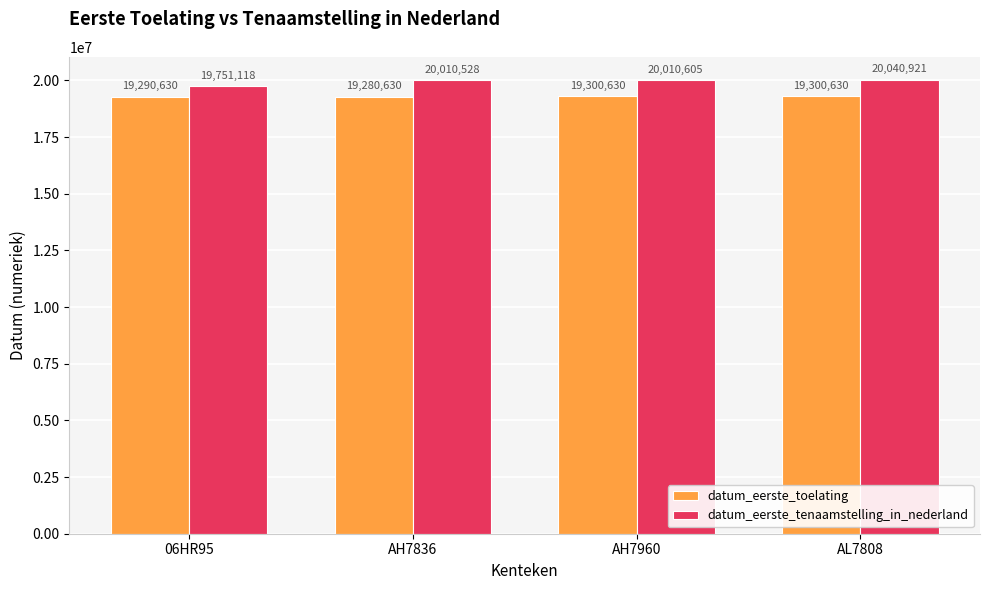

Which series has the largest range (max minus min)?

datum_eerste_tenaamstelling_in_nederland